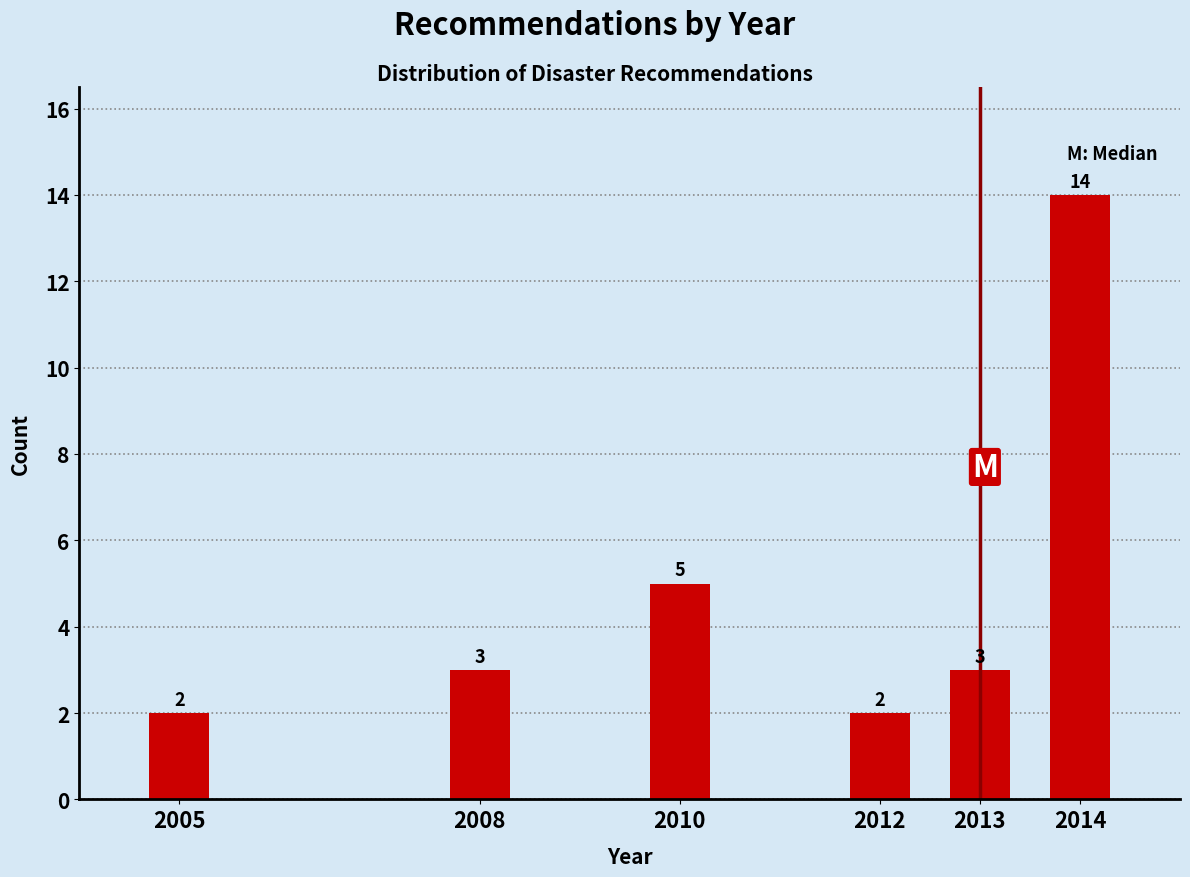

Reading right to left, transcribe all the data shown in this chart.

14	3	2	5	3	2